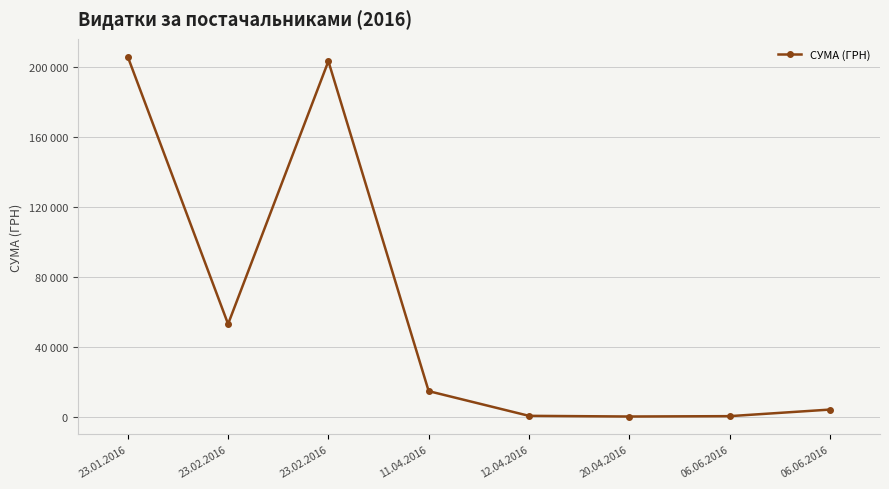

Reading left to right, transcribe all the data shown in this chart.

205568.9	53188.2	203082.6	14917.6	831.6	450.0	650.0	4400.0